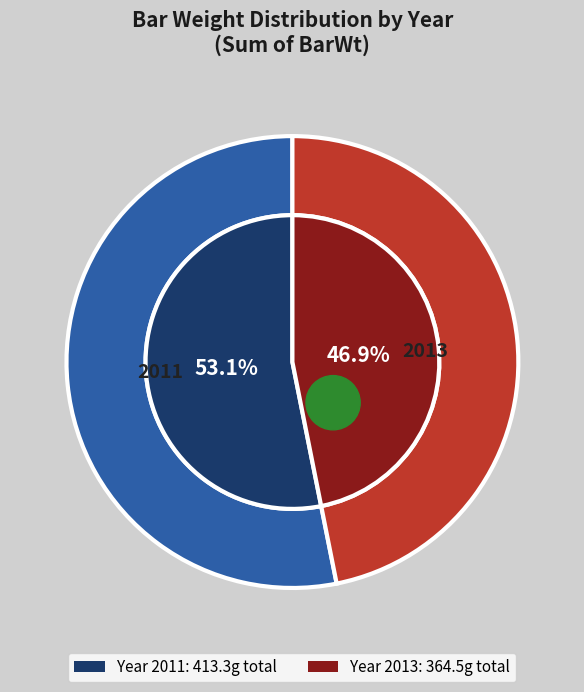

The 2013 slice represents 43% of the pie. True or false?

False